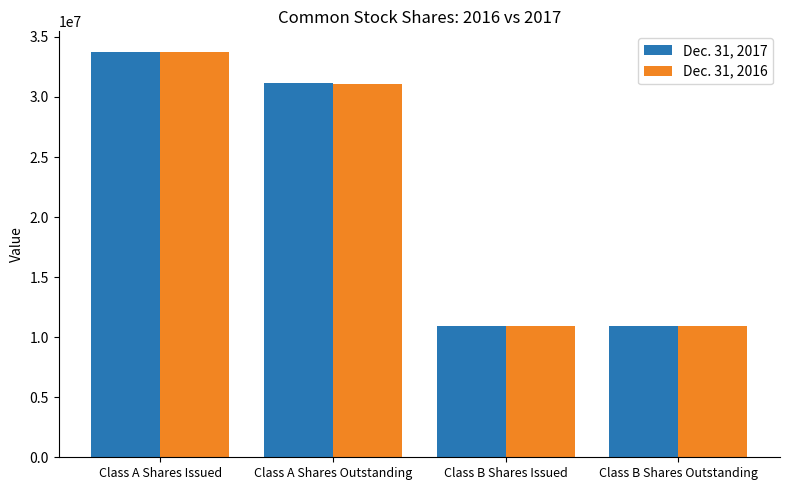

What is the sum of all Dec. 31, 2017 values?

86838371